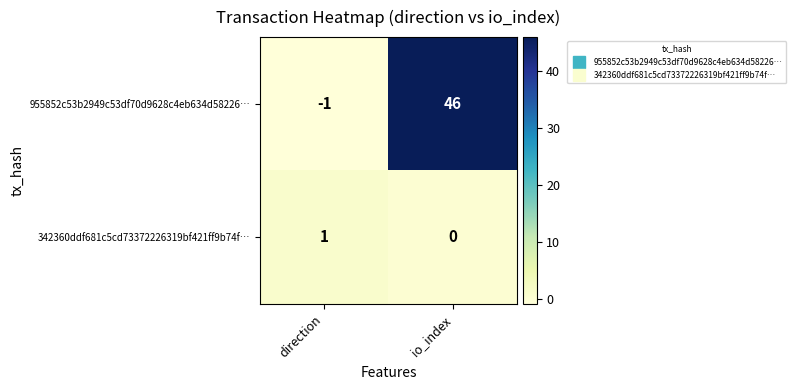

The value of 955852c53b2949c53df70d9628c4eb634d58226… at io_index is 46. True or false?

True